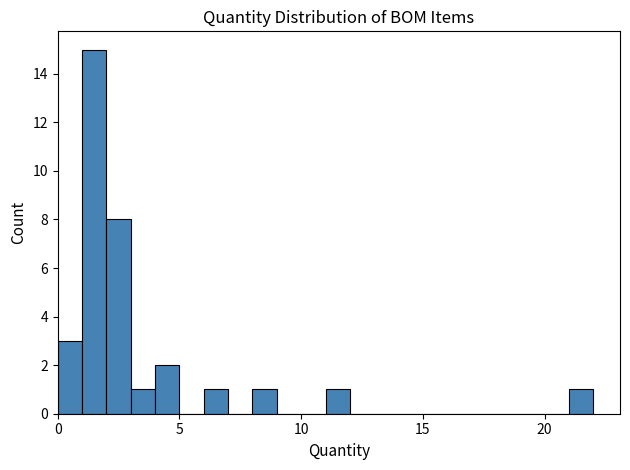

Around what value on the x-axis is the tallest bar? Give the approximate position of its centre, as read against the axis.

1.5